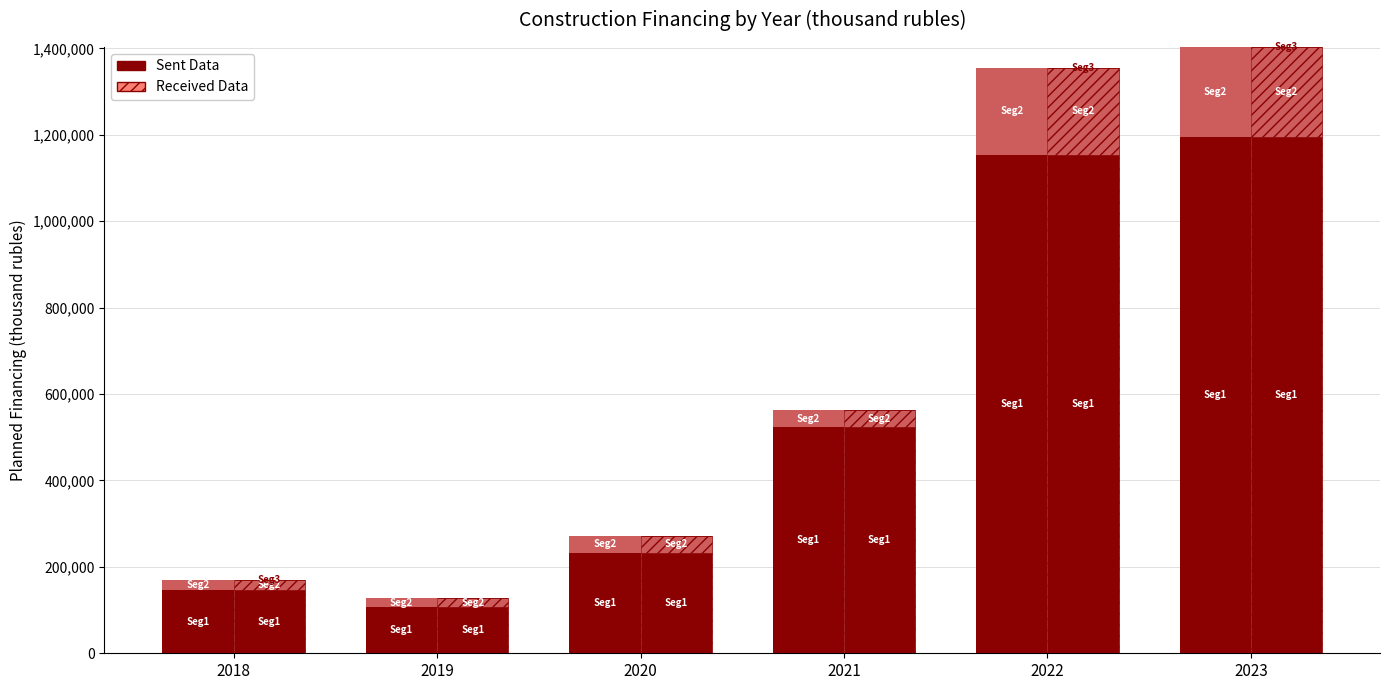

At which category is the sum across all series the highest?

2023